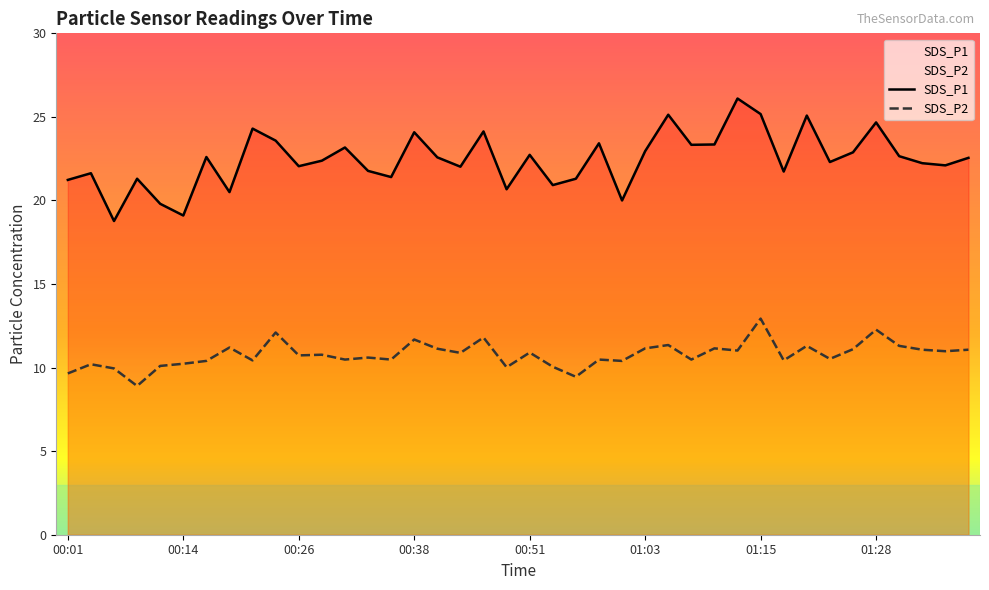

Reading right to left, list all the values displayed in this chart.

SDS_P1: 22.6	22.1	22.2	22.6	24.7	22.9	22.3	25.1	21.7	25.2	26.1	23.4	23.3	25.1	22.9	20.0	23.4	21.3	20.9	22.7	20.7	24.1	22.0	22.6	24.1	21.4	21.8	23.2	22.4	22.1	23.6	24.3	20.5	22.6	19.1	19.8	21.3	18.8	21.6	21.2
SDS_P2: 11.1	11.0	11.1	11.3	12.3	11.1	10.5	11.3	10.4	12.9	11.0	11.2	10.5	11.3	11.2	10.4	10.5	9.4	10.1	10.9	10.0	11.8	10.9	11.1	11.7	10.5	10.6	10.5	10.8	10.7	12.1	10.4	11.2	10.4	10.2	10.1	8.9	9.9	10.2	9.7